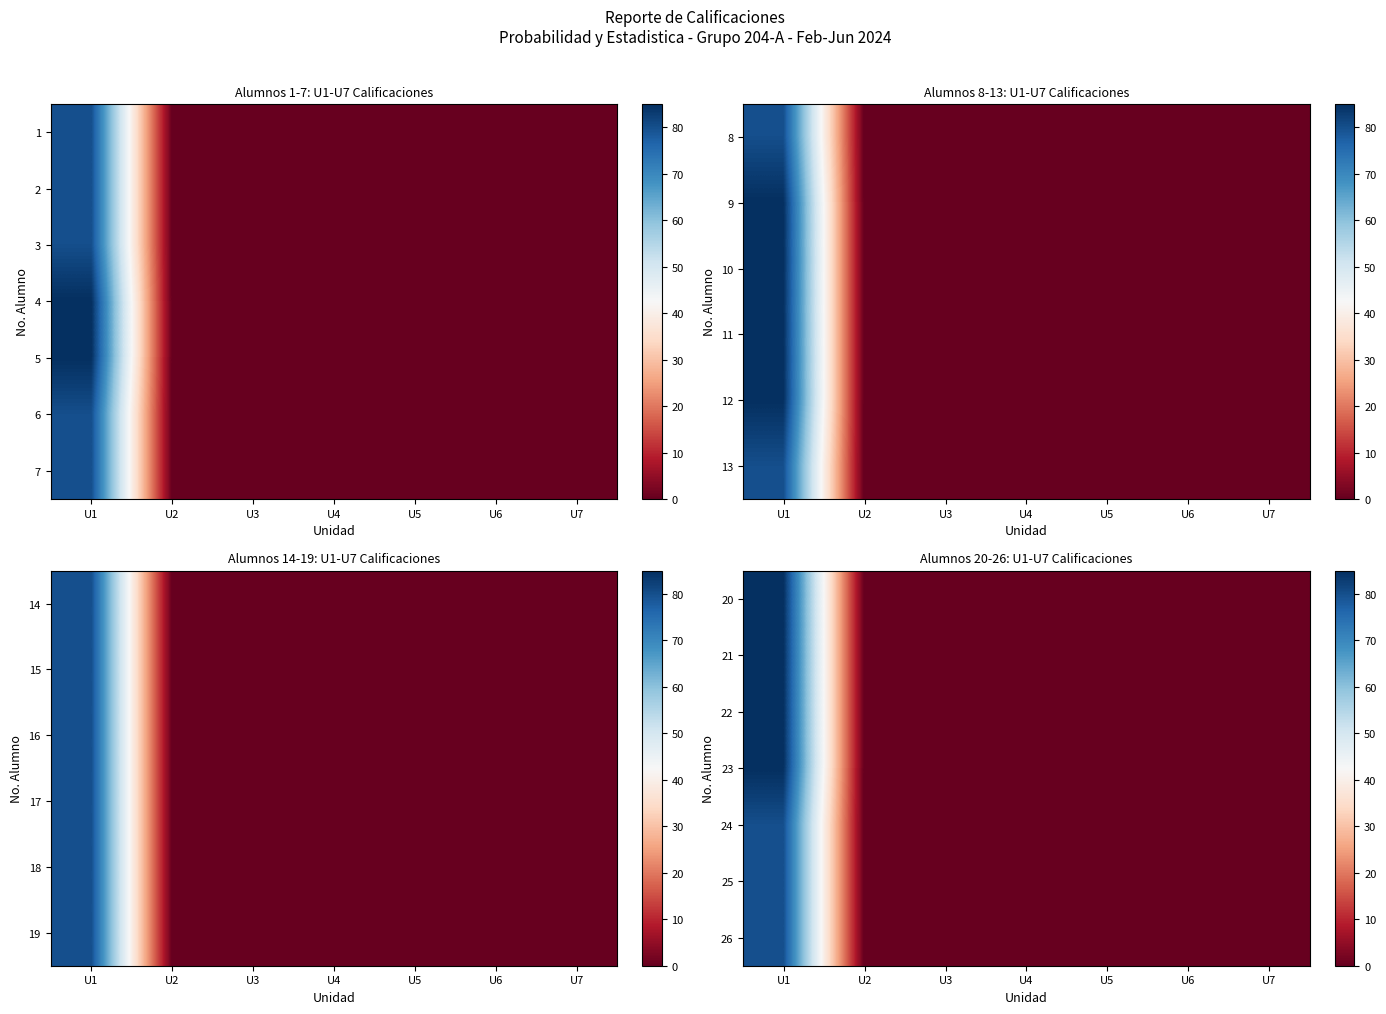

How many positive values does the 21 series have?

1